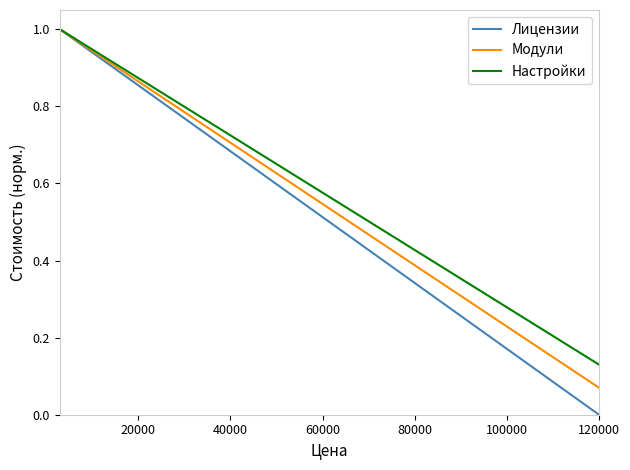

How many distinct data groups are displayed?

3